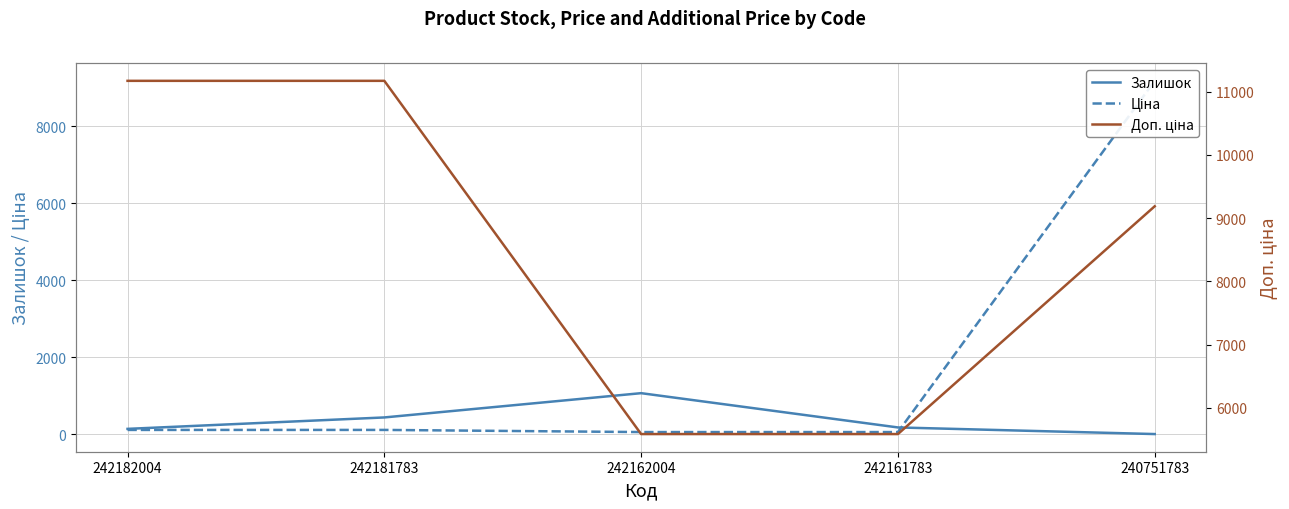

What value does the Ціна series have at 242182004?

111.7